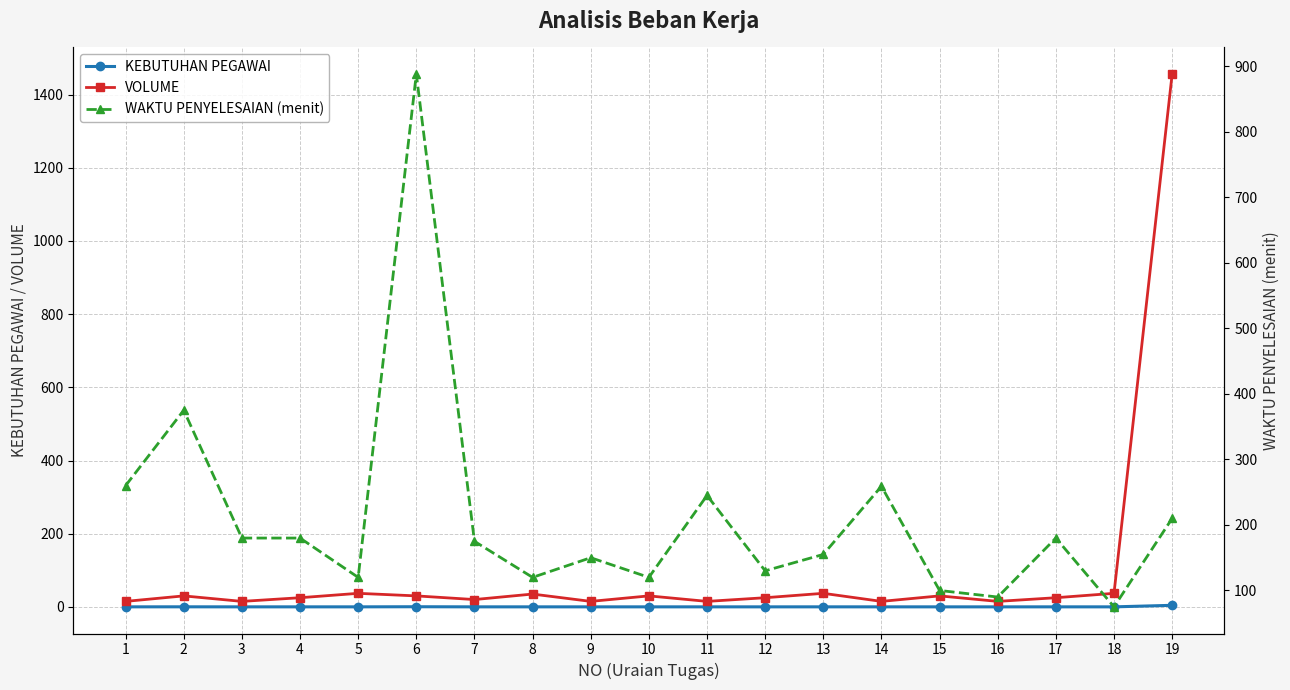

What is the average value of the VOLUME series?

100.4